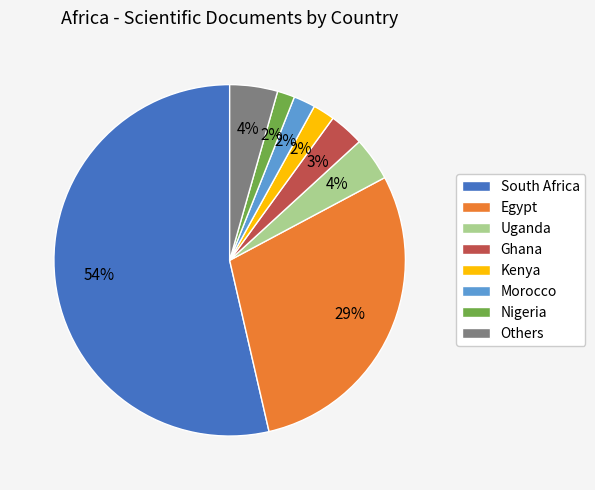

Approximately how many times larger is the value at Kenya compared to Morocco?

1.0